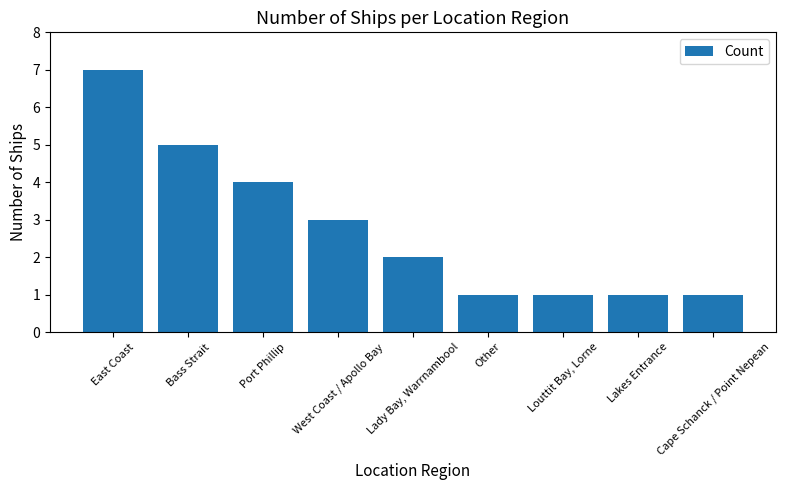

What is the ratio of the value at Port Phillip to the value at Lady Bay, Warrnambool?

2.0